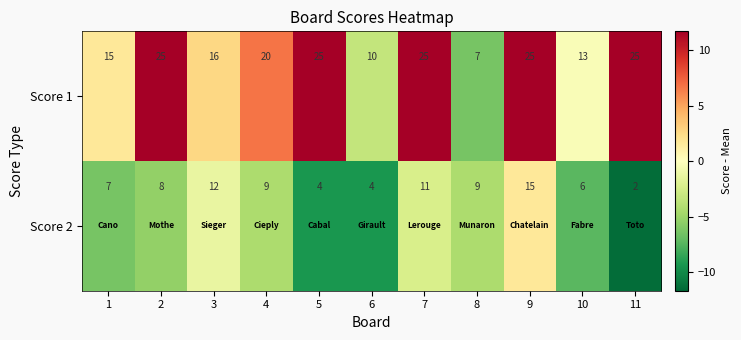

What is the sum of the Score 1 values at 7 and 10?

38